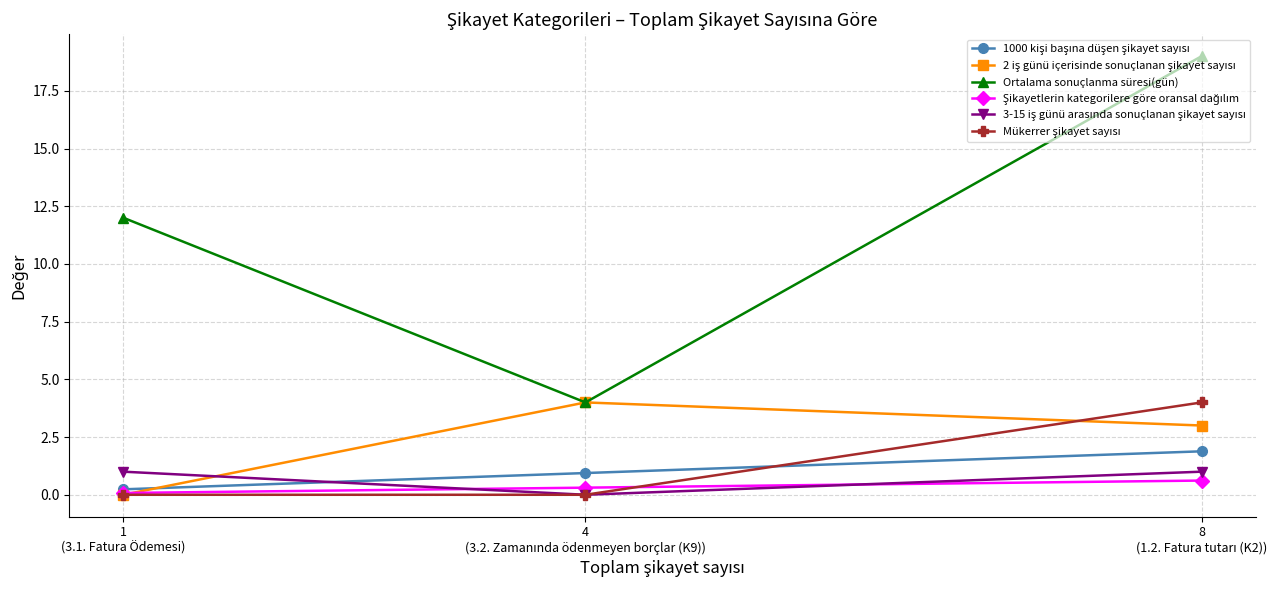

What is the value of the Ortalama sonuçlanma süresi(gün) point at the 3rd from the left?

19.0